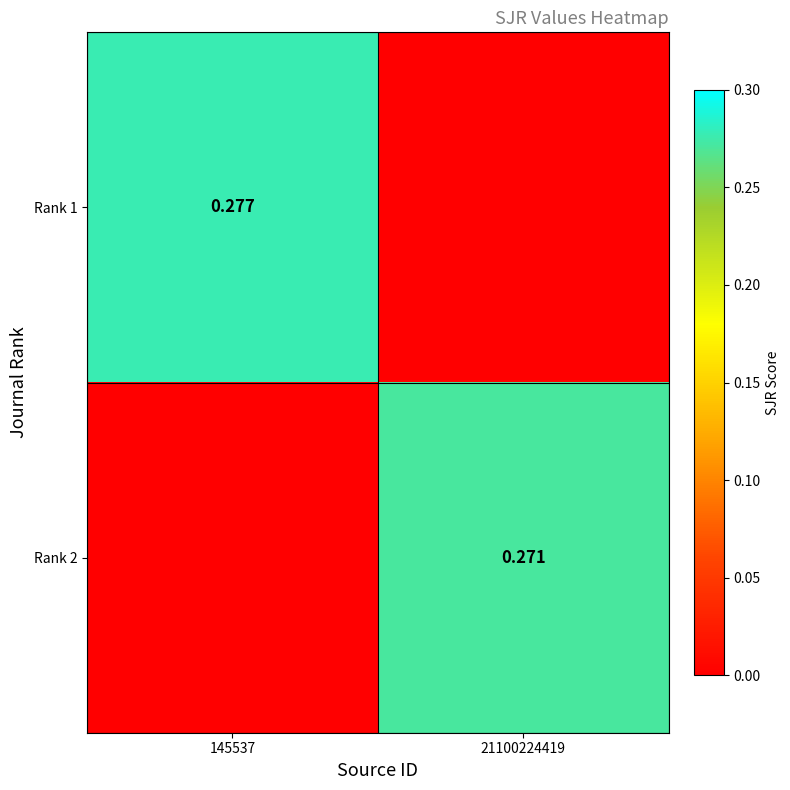

Is the value of Rank 2 at 21100224419 greater than the value of Rank 1 at 145537?

No